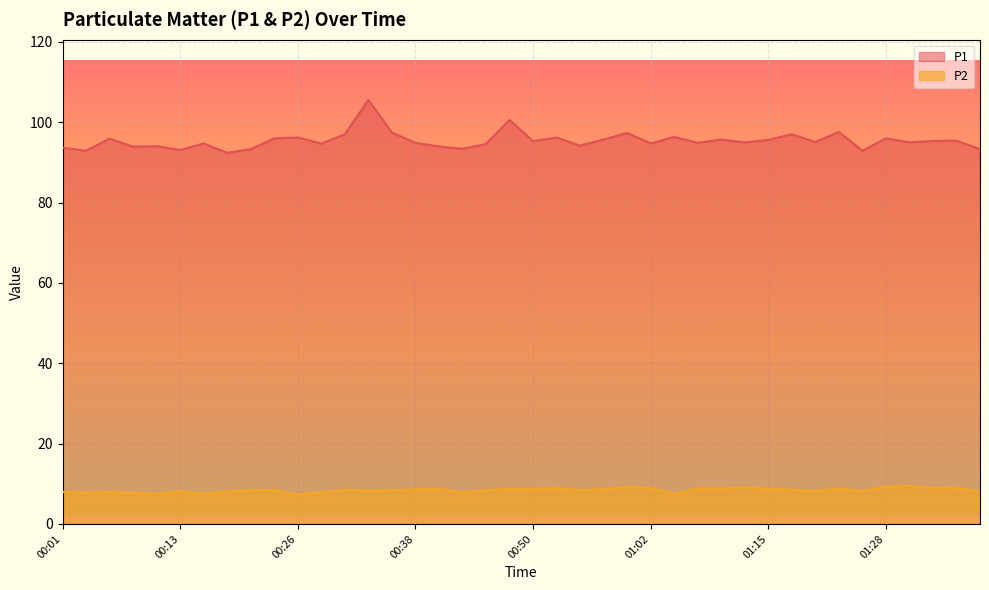

How many values in the P2 series are below 8?

10